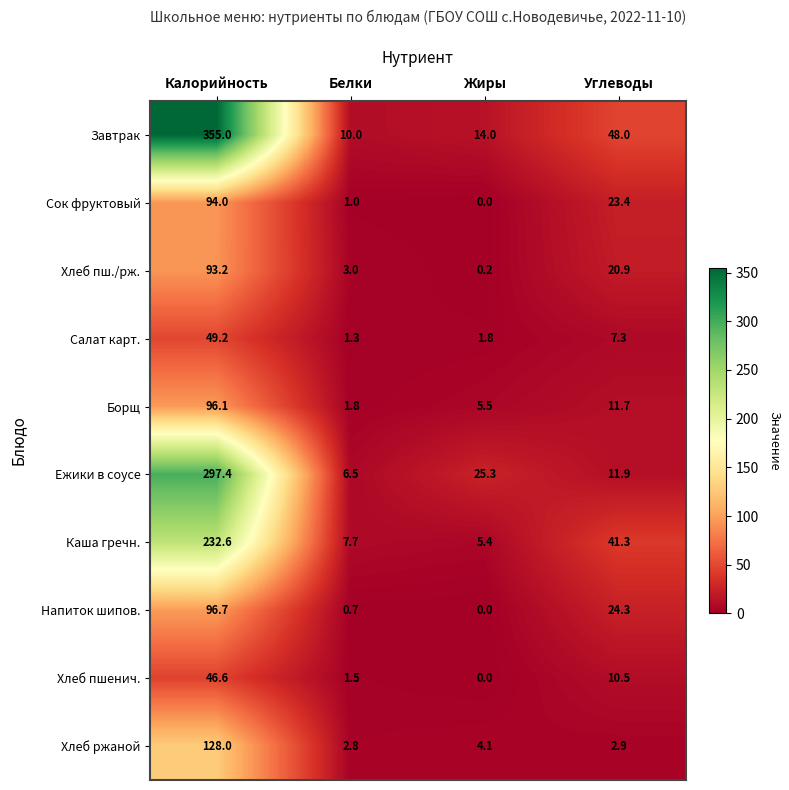

Between Калорийность and Жиры, which series saw the biggest shift?

Завтрак